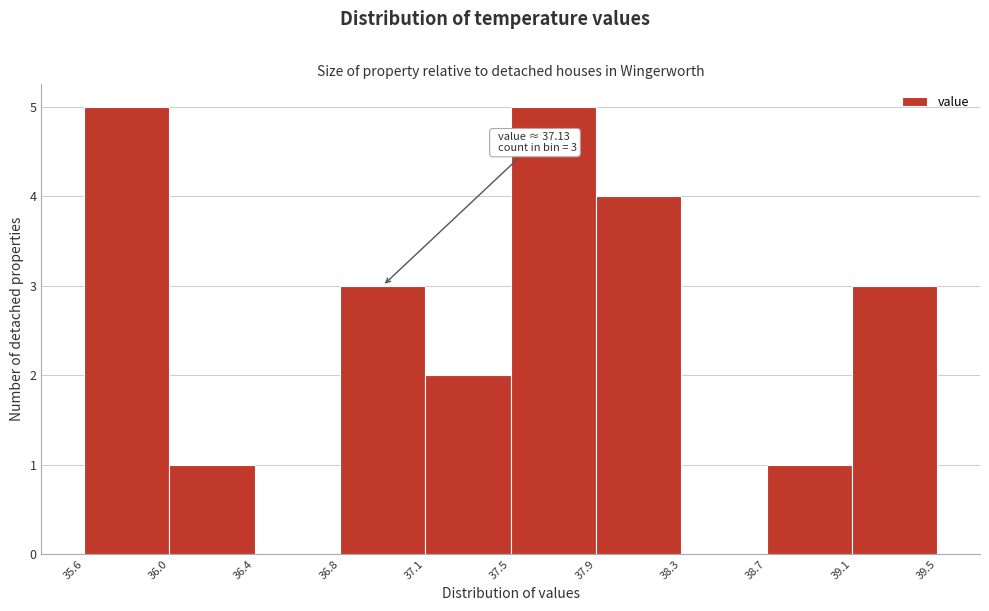

Reading right to left, extract all data points from this chart.

39.1=3	38.7=1	38.3=0	37.9=4	37.5=5	37.1=2	36.8=3	36.4=0	36.0=1	35.6=5